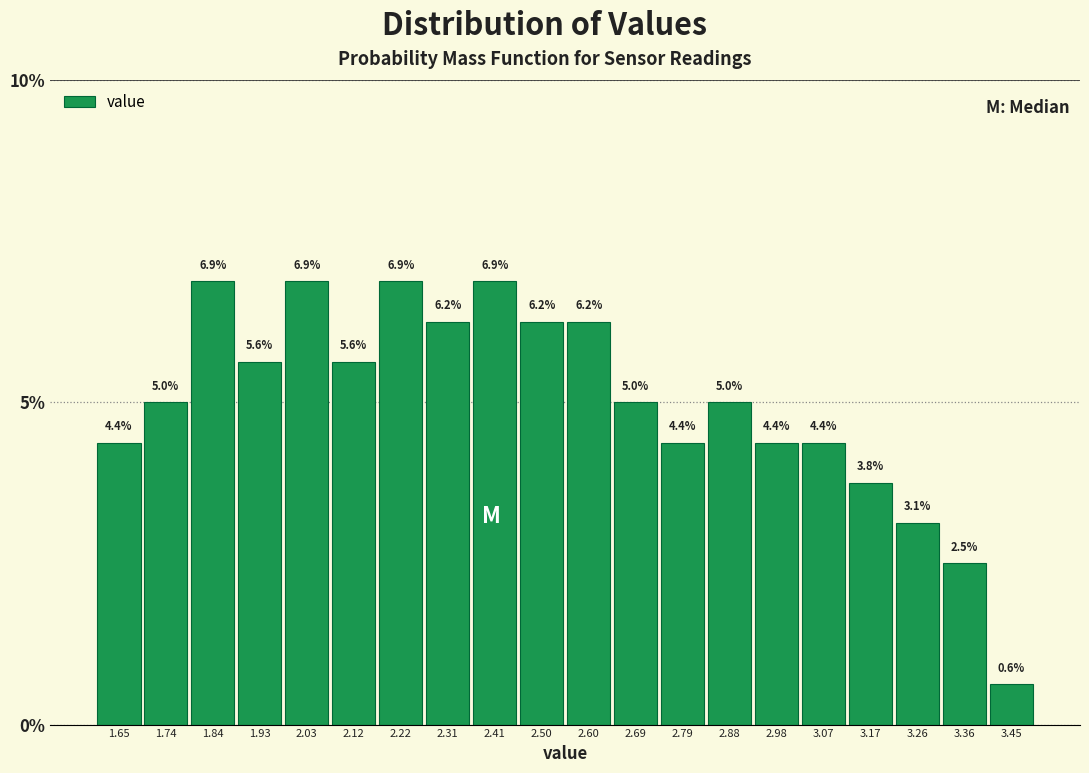

Reading left to right, transcribe this chart: for each bar, give the range it covers on the x-axis and its height. The bar edges are not printed on the chart, so give them approximately, as read against the axis.

1.600 to 1.695: 4.4
1.695 to 1.790: 5.0
1.790 to 1.885: 6.9
1.885 to 1.980: 5.6
1.980 to 2.075: 6.9
2.075 to 2.170: 5.6
2.170 to 2.265: 6.9
2.265 to 2.360: 6.2
2.360 to 2.455: 6.9
2.455 to 2.550: 6.2
2.550 to 2.645: 6.2
2.645 to 2.740: 5.0
2.740 to 2.835: 4.4
2.835 to 2.930: 5.0
2.930 to 3.025: 4.4
3.025 to 3.120: 4.4
3.120 to 3.215: 3.8
3.215 to 3.310: 3.1
3.310 to 3.405: 2.5
3.405 to 3.500: 0.6